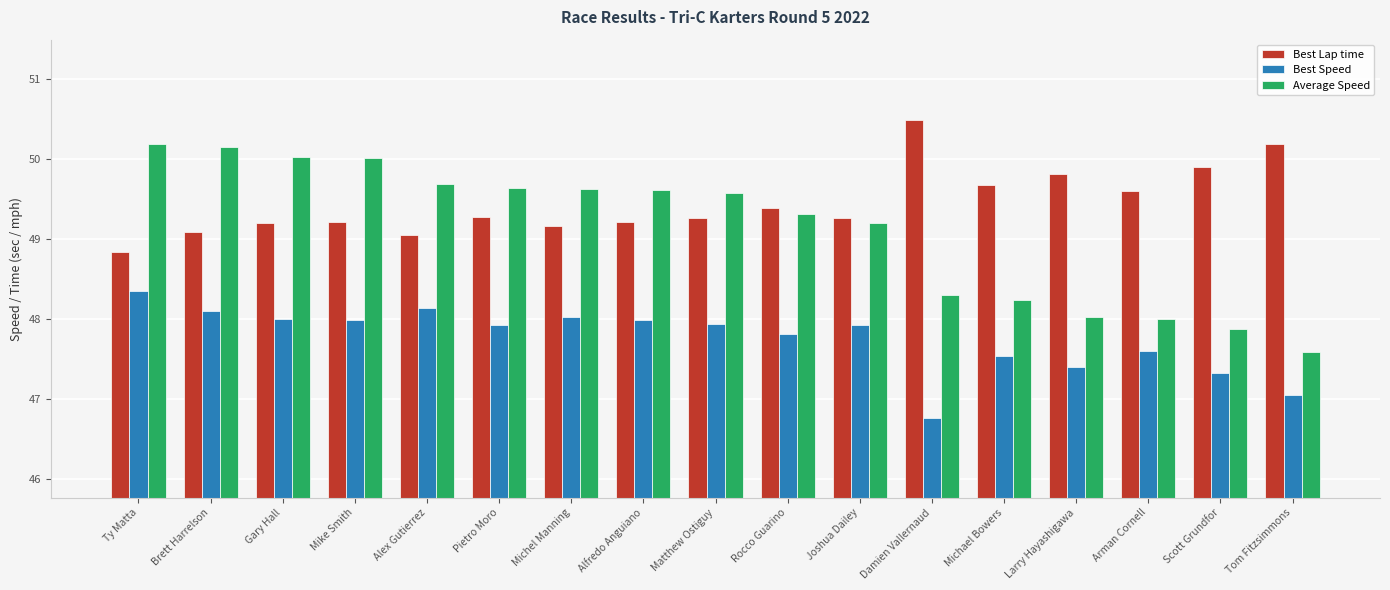

List the series in order of their peak value, lowest first.

Best Speed, Average Speed, Best Lap time